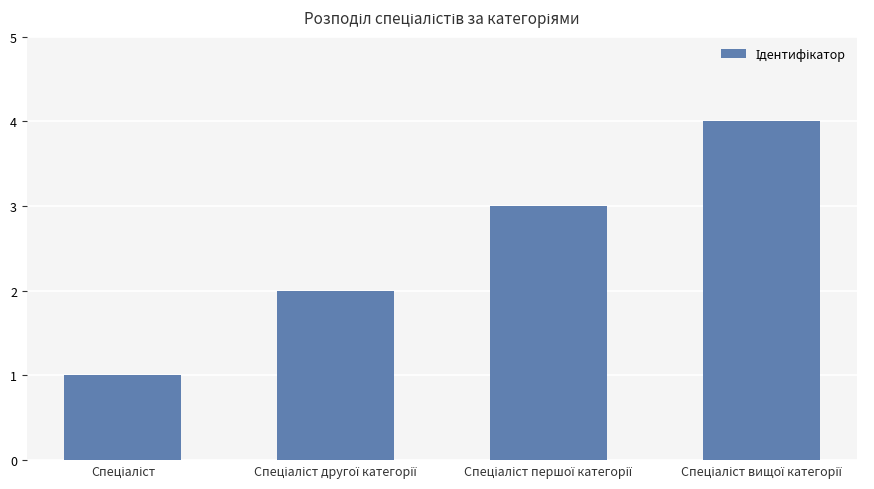

What is the sum of all values?

10